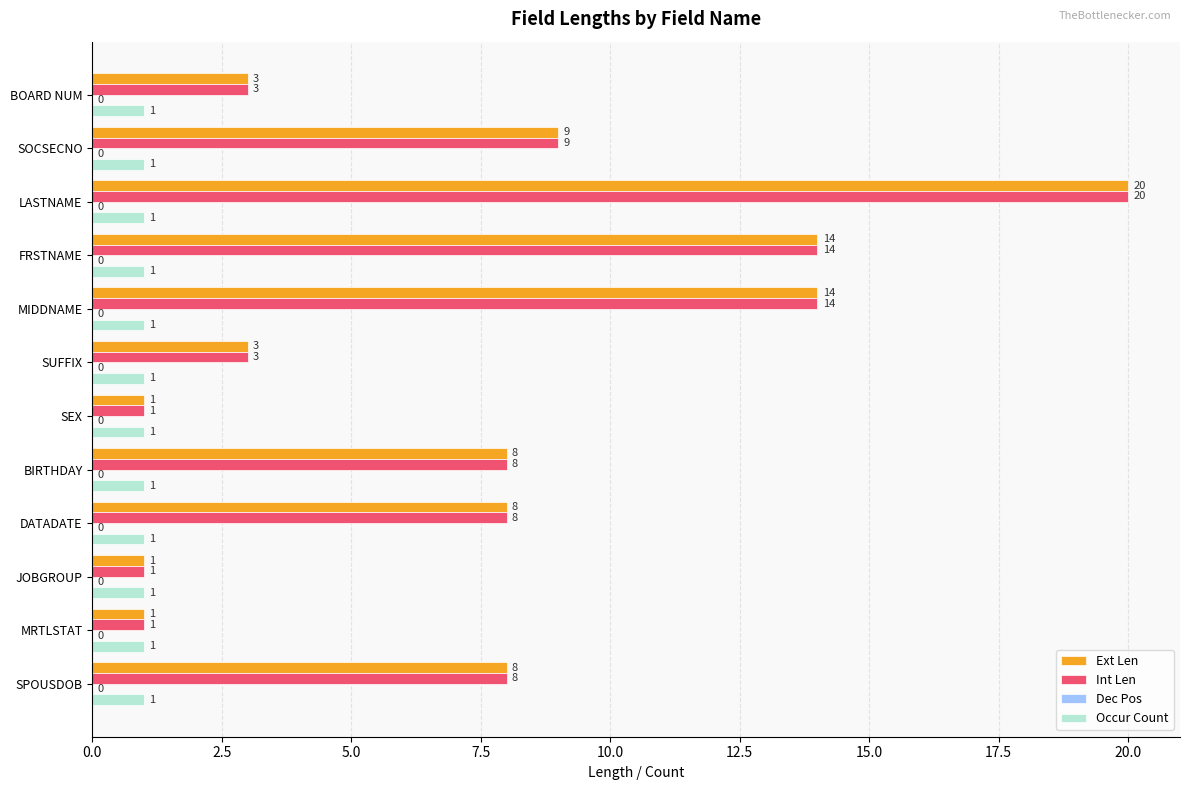

Where is Ext Len nearest to the value 10?

SOCSECNO